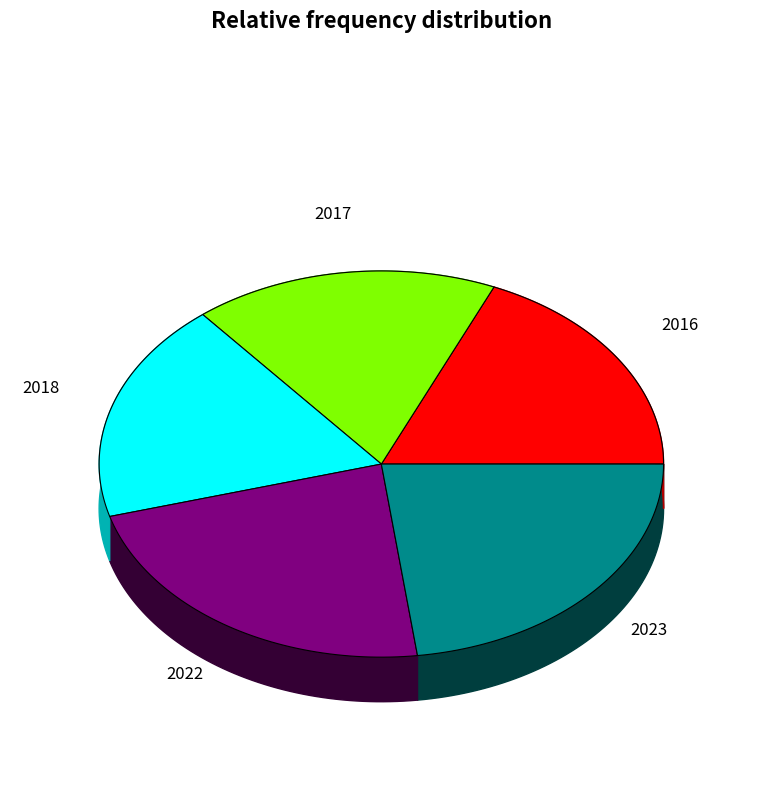

Rank the categories by value from lowest to highest.

2017, 2016, 2018, 2022, 2023